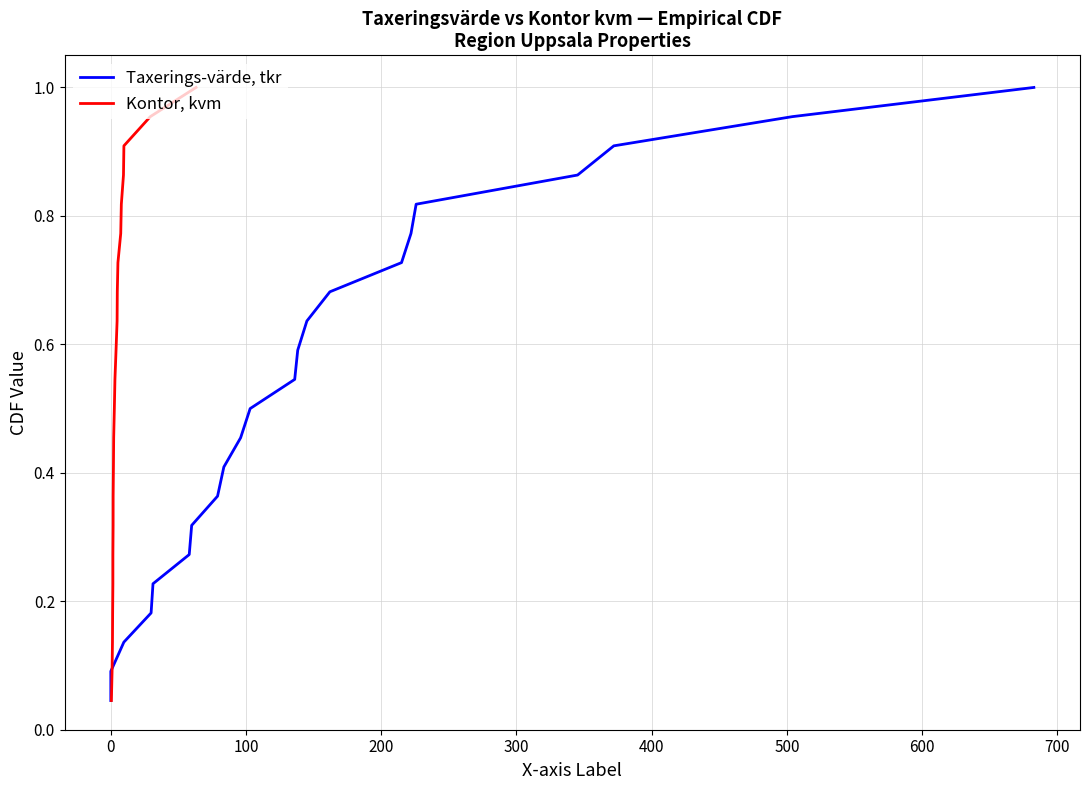

What is the value of the Kontor, kvm point at the 11th from the left?

0.5